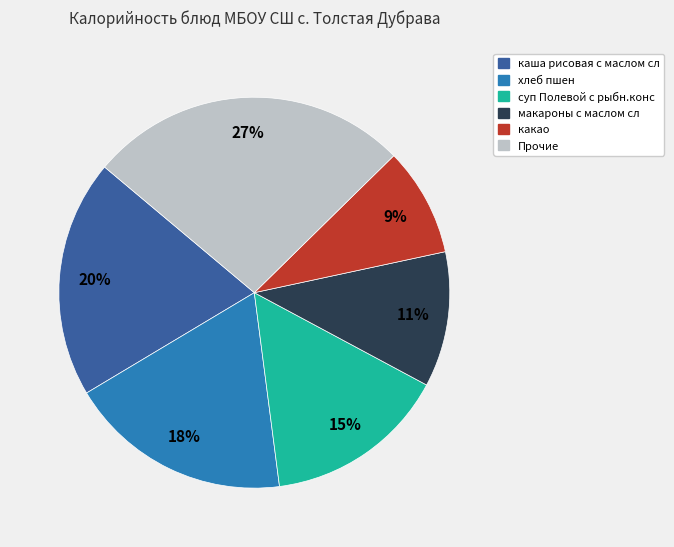

Is there any slice that represents more than half of the pie?

No